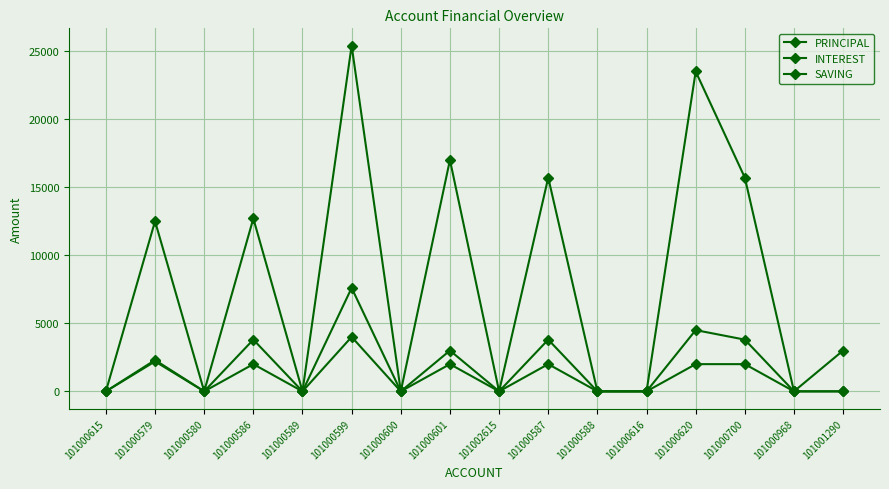

How many lines are shown in the chart?

3